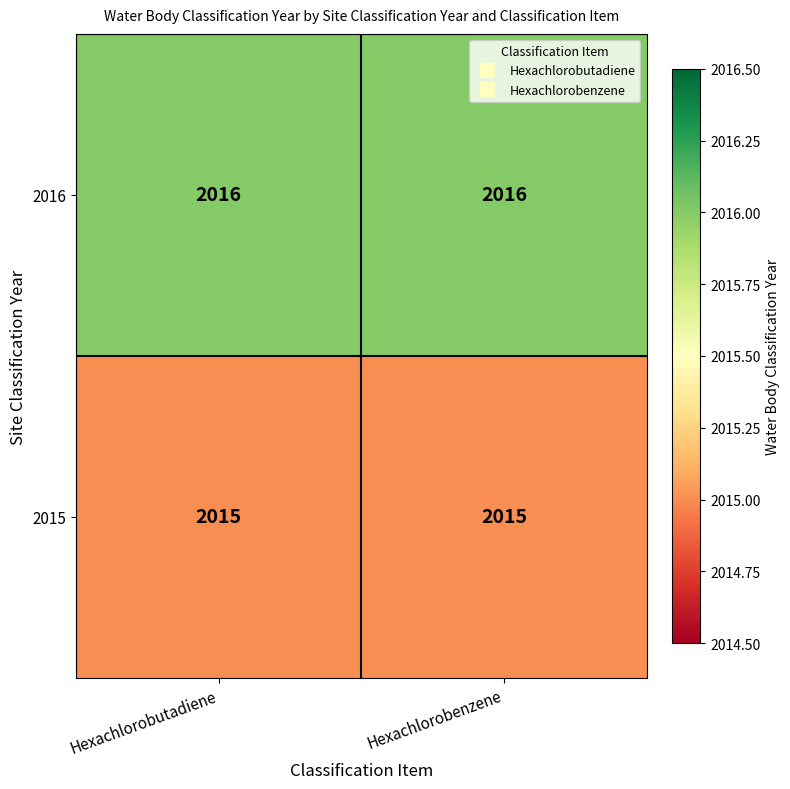

What is the sum of the 2015 values at Hexachlorobenzene and Hexachlorobutadiene?

4030